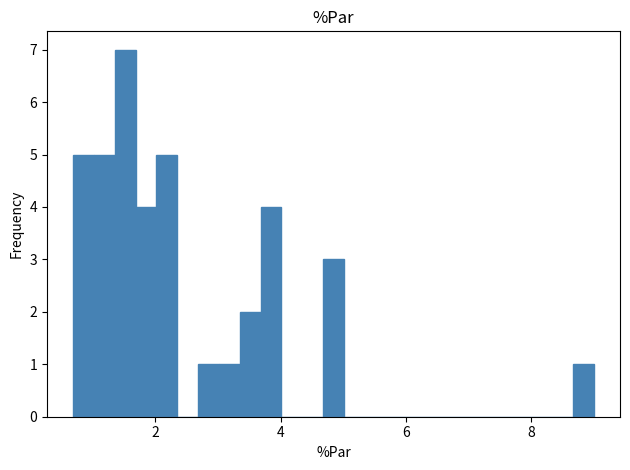

Around what value on the x-axis is the tallest bar? Give the approximate position of its centre, as read against the axis.

1.6